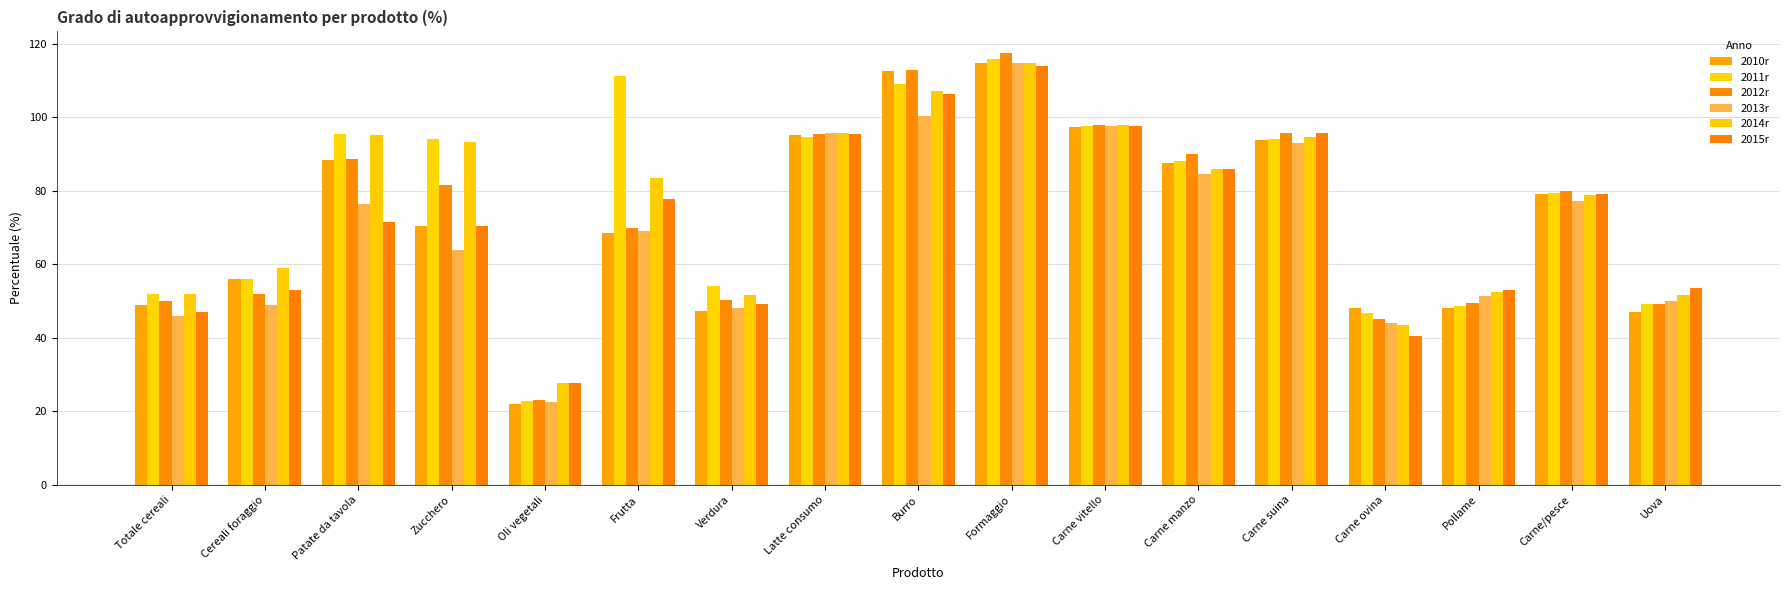

What is the sum of all 2015r values?

1217.0